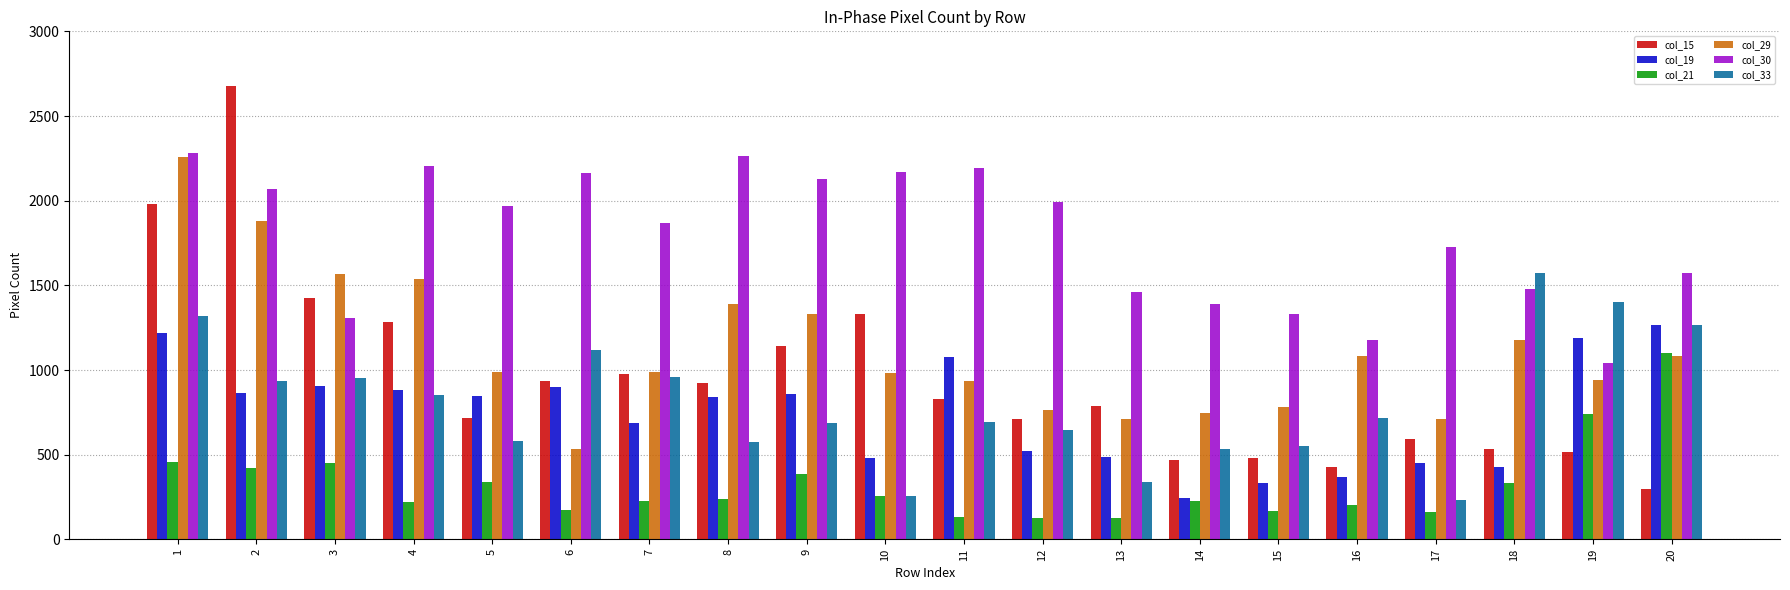

What is the spread (max minus min) of values at 1?

1825.2